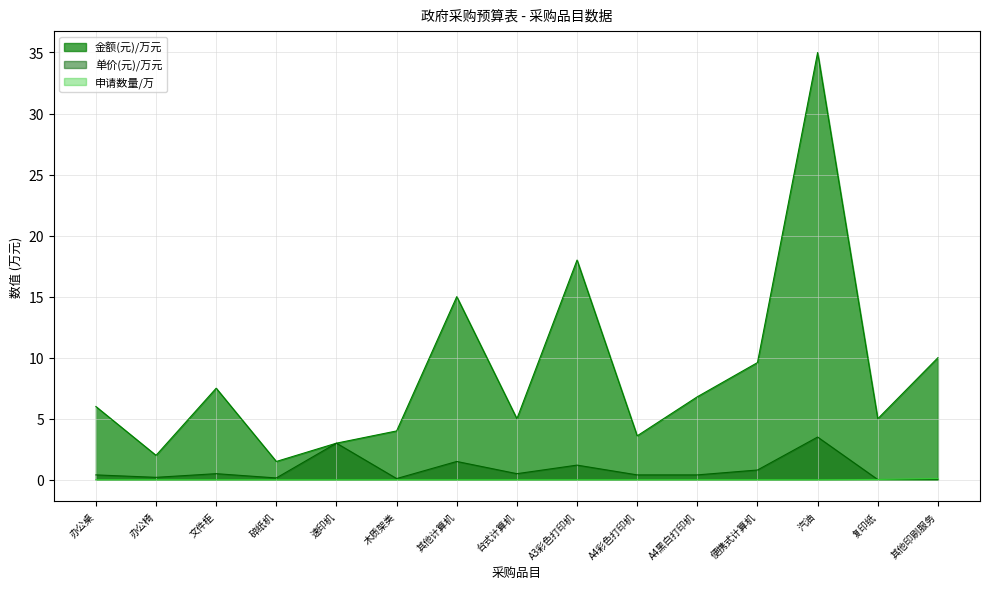

How many interior local valleys does the 单价(元) series have?

4